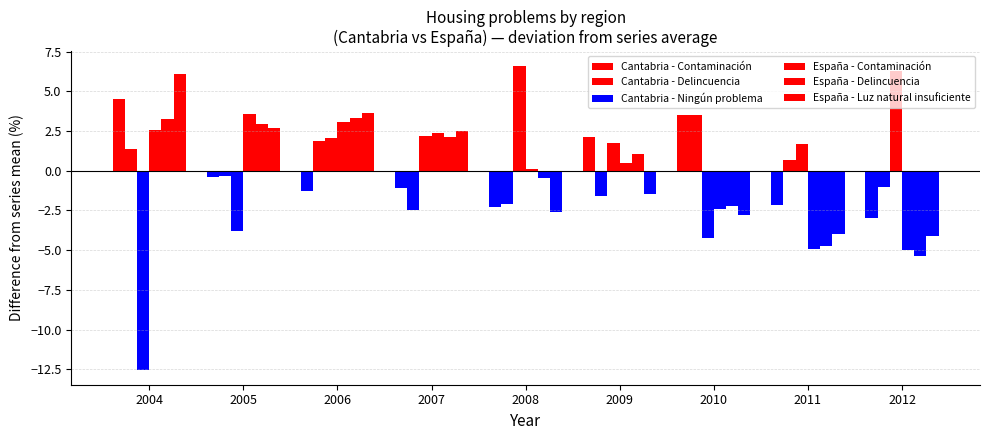

What is the difference between the Cantabria - Contaminación values at 2012 and 2011?

0.8